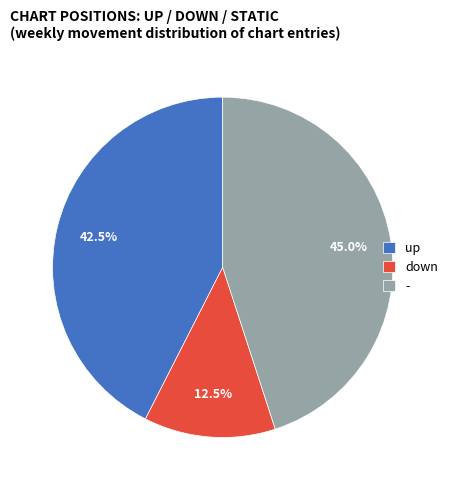

True or false: up accounts for 8% of the total.

False